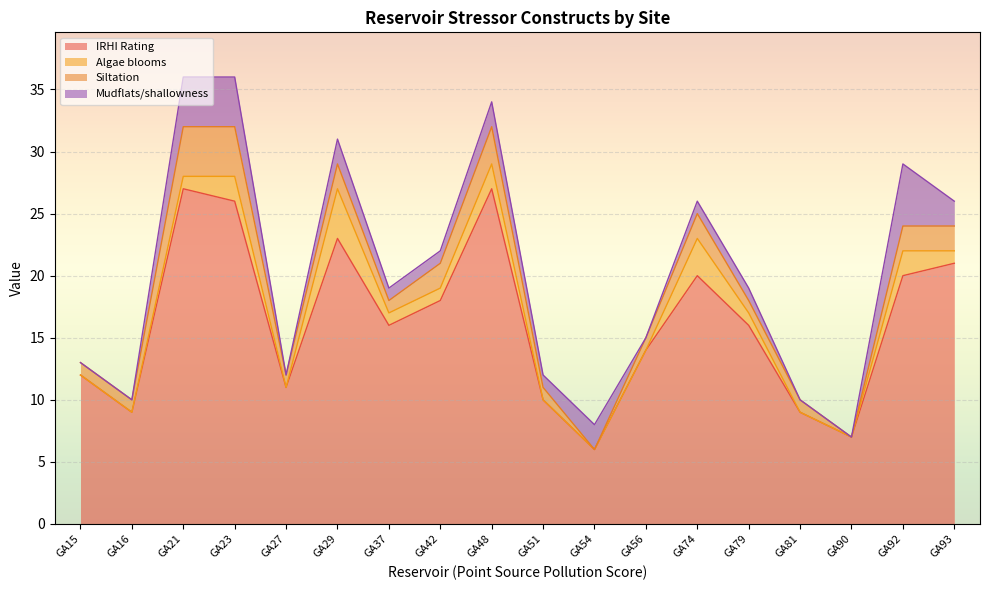

The IRHI Rating series shows 21 at GA93. True or false?

True